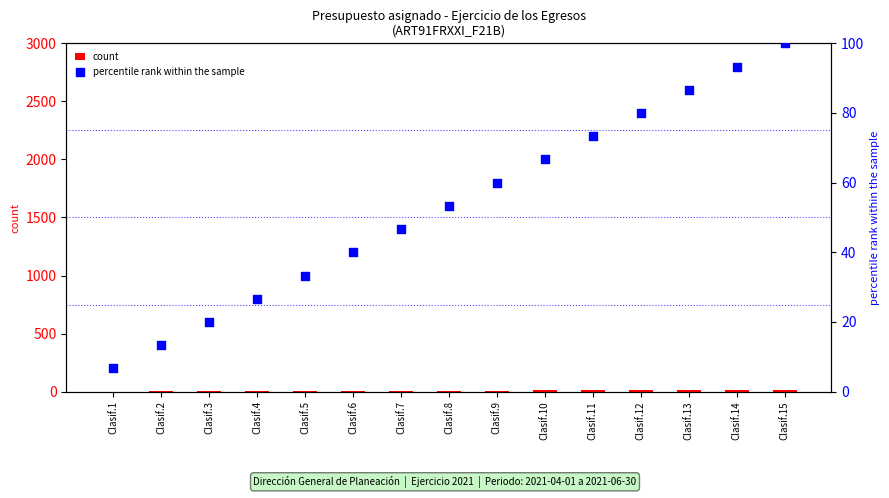

Which series has the largest total across all categories?

percentile rank within the sample